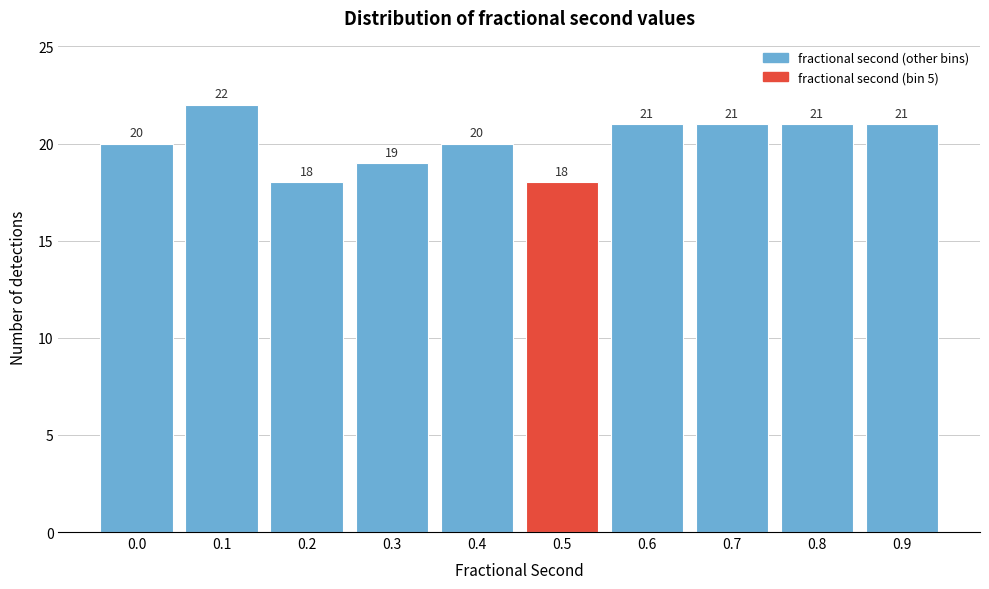

Reading left to right, transcribe all the data shown in this chart.

0.0=20	0.1=22	0.2=18	0.3=19	0.4=20	0.5=18	0.6=21	0.7=21	0.8=21	0.9=21